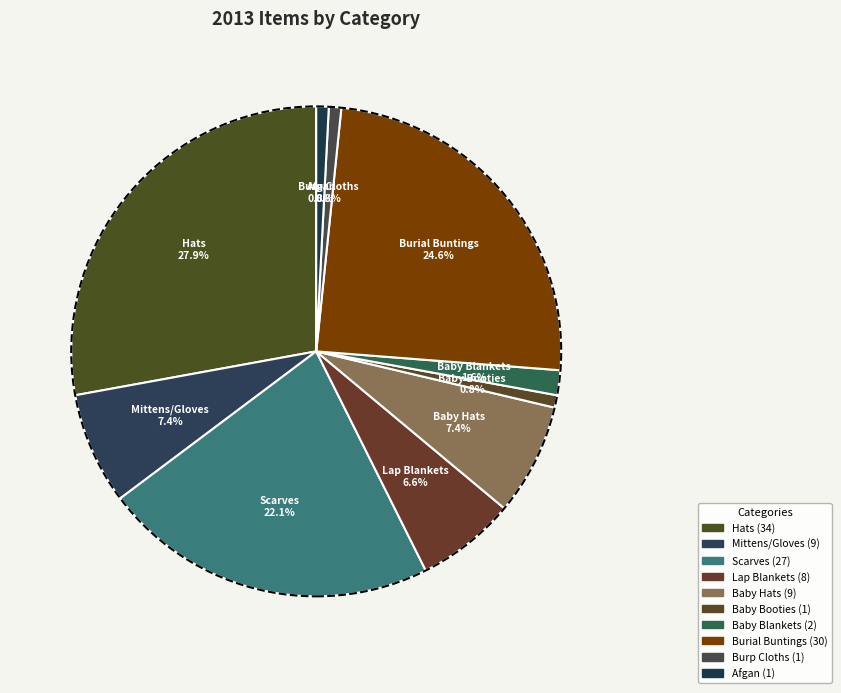

Is there a majority slice in this chart?

No